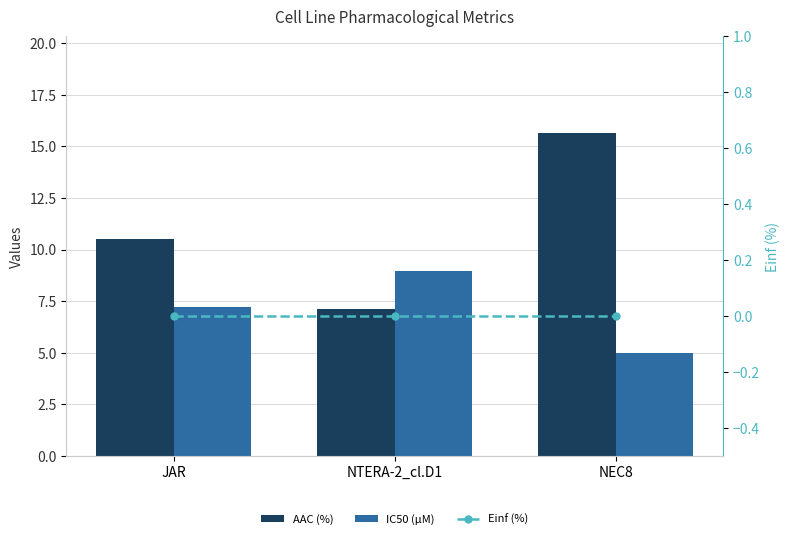

What is the maximum value for AAC (%)?

15.6